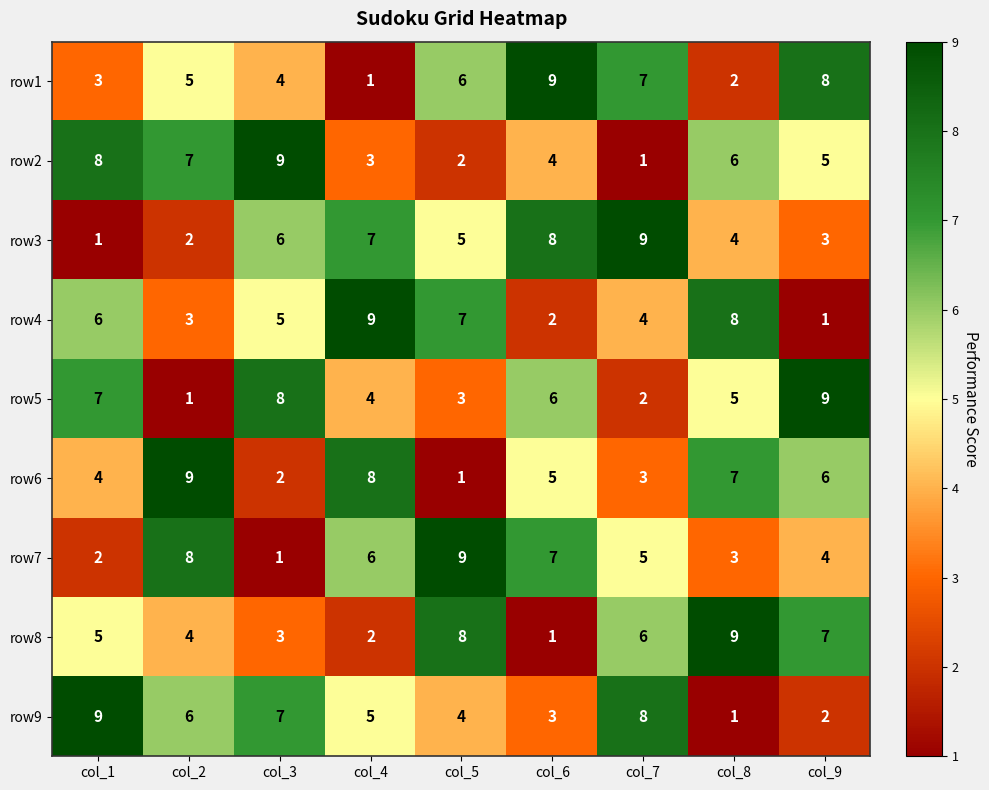

Between col_5 and col_6, which series saw the biggest shift?

row8